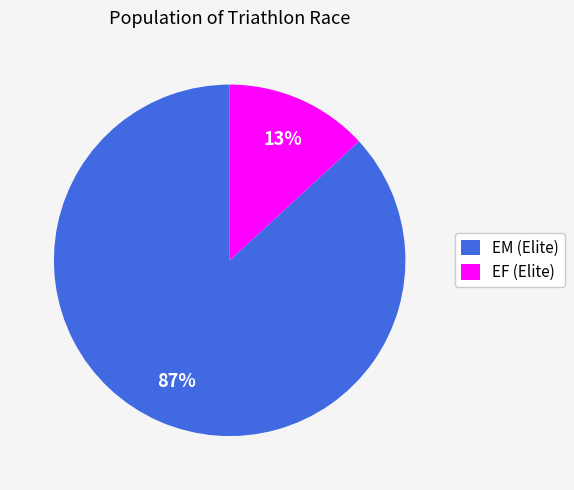

How many segments does this pie chart have?

2